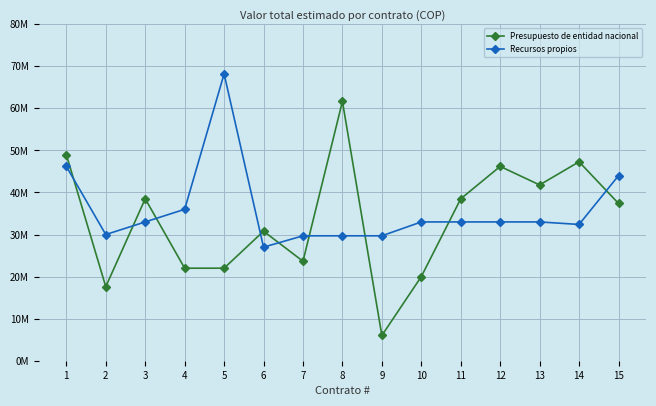

What are all the series names shown in the legend?

Presupuesto de entidad nacional, Recursos propios